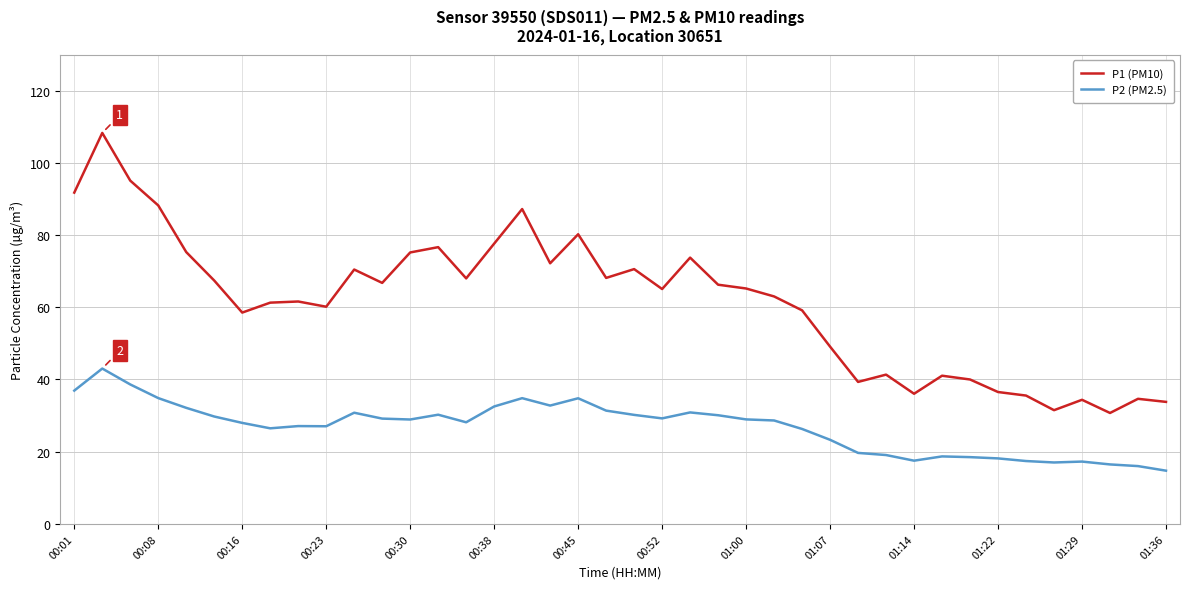

True or false: P1 (PM10) has more than 1 points higher than both neighbors.

True